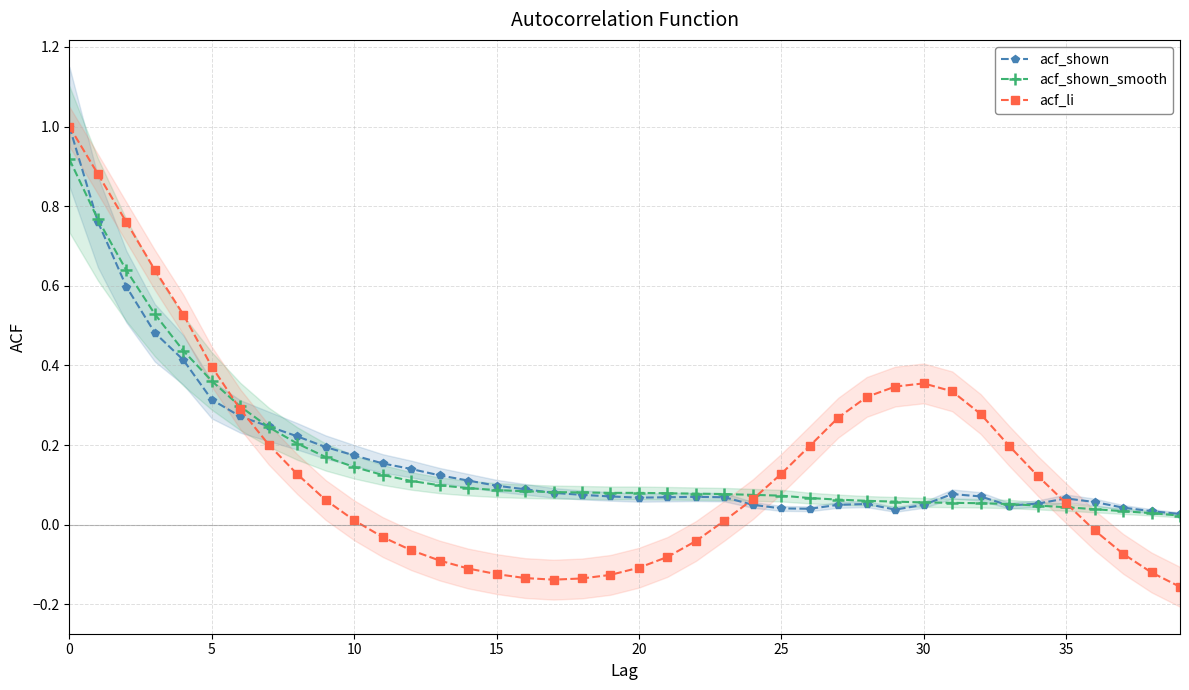

What value does the acf_shown series have at 17?

0.1